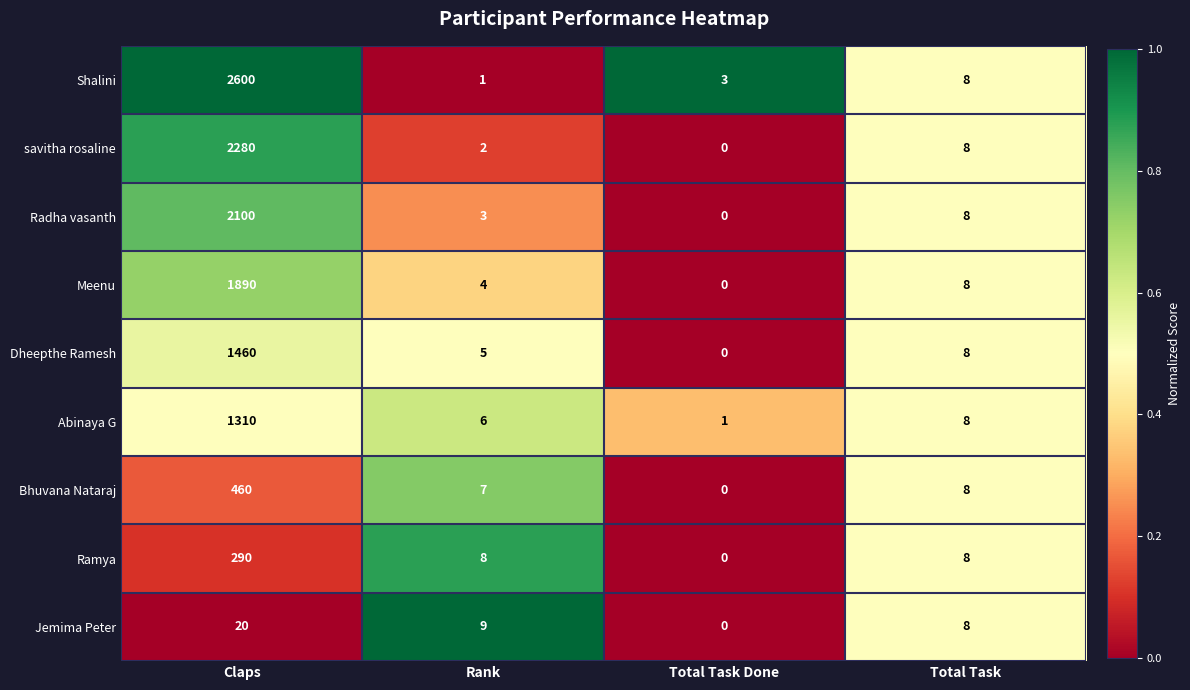

How many categories are shown in the chart?

4